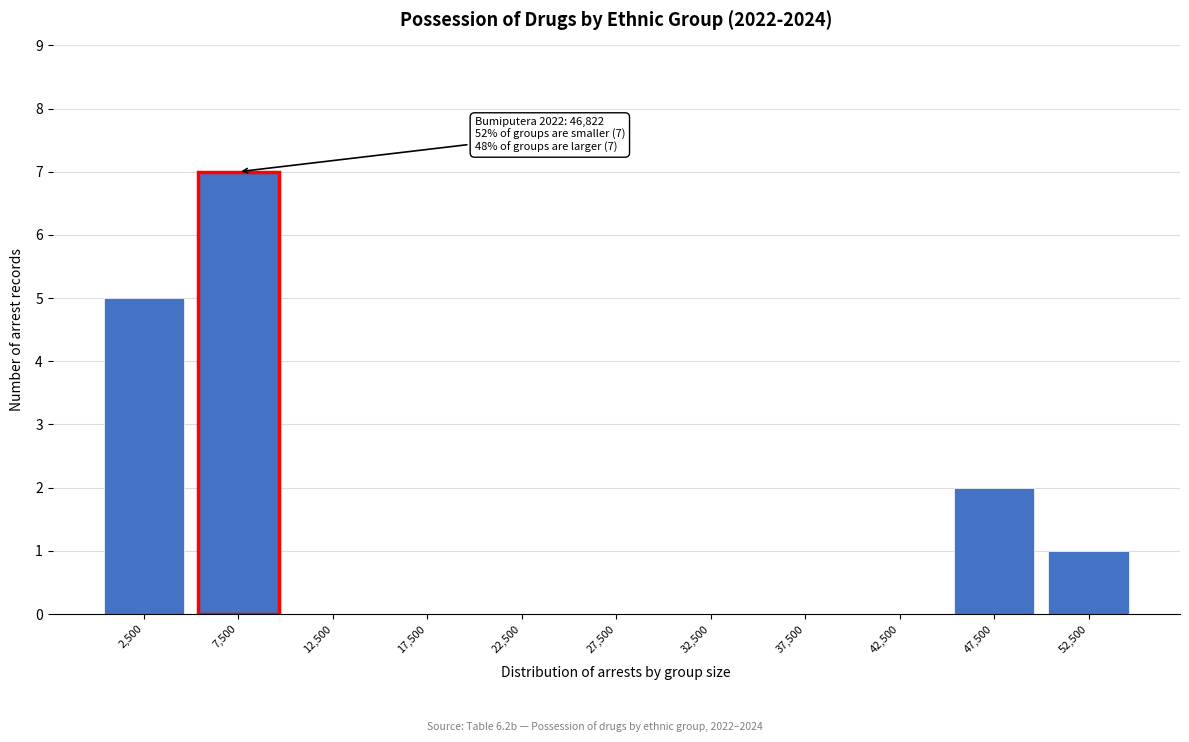

Reading left to right, what are all the values shown in this chart?

2,500=5	7,500=7	12,500=0	17,500=0	22,500=0	27,500=0	32,500=0	37,500=0	42,500=0	47,500=2	52,500=1